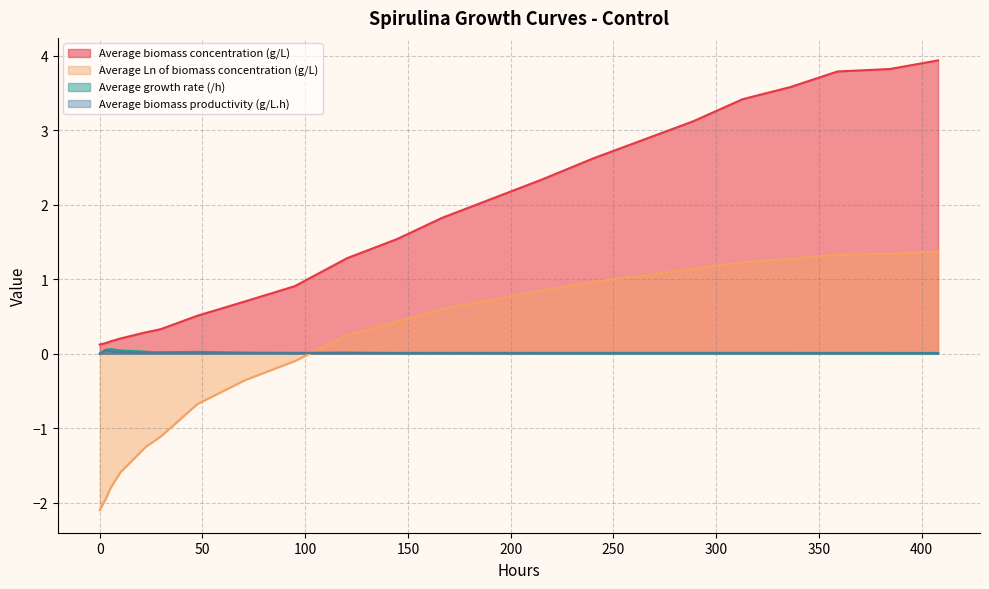

How many interior local valleys does the Average growth rate (/h) series have?

6